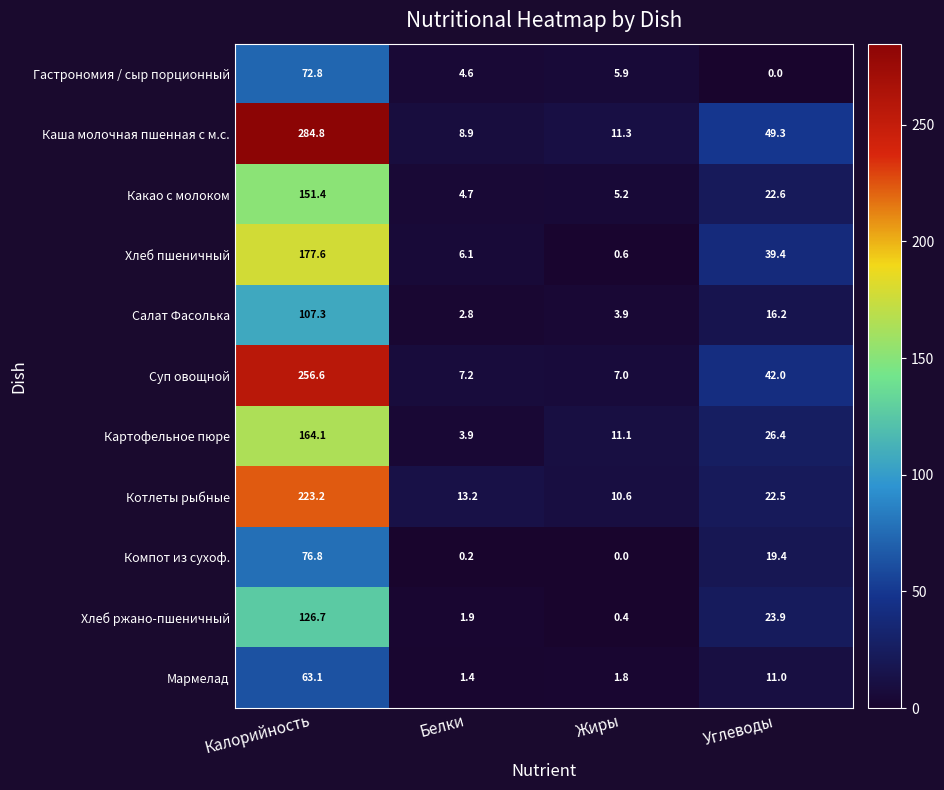

Which series changed the most between Белки and Жиры?

Картофельное пюре